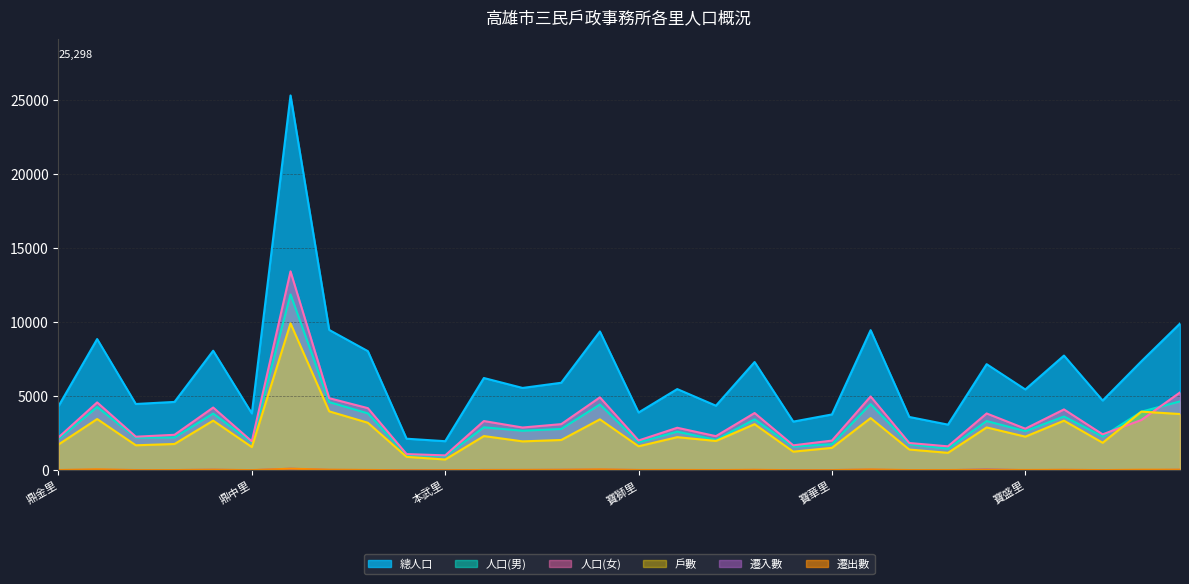

Reading left to right, list all the values displayed in this chart.

總人口: 鼎金里=4331	鼎盛里=8860	鼎強里=4478	鼎力里=4618	鼎西里=8072	鼎中里=3842	鼎泰里=25298	本館里=9476	本和里=8044	本文里=2135	本武里=1967	本元里=6231	本安里=5561	本上里=5910	本揚里=9372	寶獅里=3903	寶德里=5484	寶泰里=4363	寶興里=7311	寶中里=3289	寶華里=3772	寶國里=9459	寶民里=3602	寶慶里=3085	寶業里=7165	寶盛里=5458	寶安里=7745	寶龍里=4711	寶珠里=7355	寶玉里=9907
人口(男): 鼎金里=2112	鼎盛里=4275	鼎強里=2208	鼎力里=2219	鼎西里=3833	鼎中里=1886	鼎泰里=11871	本館里=4605	本和里=3846	本文里=1037	本武里=957	本元里=2904	本安里=2671	本上里=2792	本揚里=4446	寶獅里=1889	寶德里=2610	寶泰里=2056	寶興里=3442	寶中里=1601	寶華里=1764	寶國里=4471	寶民里=1757	寶慶里=1464	寶業里=3326	寶盛里=2646	寶安里=3634	寶龍里=2281	寶珠里=3958	寶玉里=4651
人口(女): 鼎金里=2219	鼎盛里=4585	鼎強里=2270	鼎力里=2399	鼎西里=4239	鼎中里=1956	鼎泰里=13427	本館里=4871	本和里=4198	本文里=1098	本武里=1010	本元里=3327	本安里=2890	本上里=3118	本揚里=4926	寶獅里=2014	寶德里=2874	寶泰里=2307	寶興里=3869	寶中里=1688	寶華里=2008	寶國里=4988	寶民里=1845	寶慶里=1621	寶業里=3839	寶盛里=2812	寶安里=4111	寶龍里=2430	寶珠里=3397	寶玉里=5256
戶數: 鼎金里=1743	鼎盛里=3463	鼎強里=1692	鼎力里=1778	鼎西里=3356	鼎中里=1571	鼎泰里=9920	本館里=3981	本和里=3212	本文里=912	本武里=731	本元里=2313	本安里=1955	本上里=2049	本揚里=3442	寶獅里=1624	寶德里=2240	寶泰里=1983	寶興里=3116	寶中里=1262	寶華里=1518	寶國里=3526	寶民里=1405	寶慶里=1182	寶業里=2896	寶盛里=2274	寶安里=3352	寶龍里=1861	寶珠里=3961	寶玉里=3801
遷入數: 鼎金里=18	鼎盛里=33	鼎強里=21	鼎力里=16	鼎西里=39	鼎中里=7	鼎泰里=107	本館里=27	本和里=18	本文里=6	本武里=1	本元里=24	本安里=23	本上里=32	本揚里=46	寶獅里=21	寶德里=14	寶泰里=9	寶興里=25	寶中里=5	寶華里=19	寶國里=41	寶民里=7	寶慶里=8	寶業里=60	寶盛里=11	寶安里=27	寶龍里=16	寶珠里=10	寶玉里=33
遷出數: 鼎金里=19	鼎盛里=73	鼎強里=16	鼎力里=20	鼎西里=44	鼎中里=16	鼎泰里=112	本館里=46	本和里=27	本文里=4	本武里=11	本元里=21	本安里=30	本上里=38	本揚里=67	寶獅里=24	寶德里=28	寶泰里=19	寶興里=37	寶中里=10	寶華里=14	寶國里=63	寶民里=19	寶慶里=22	寶業里=40	寶盛里=26	寶安里=37	寶龍里=17	寶珠里=44	寶玉里=45